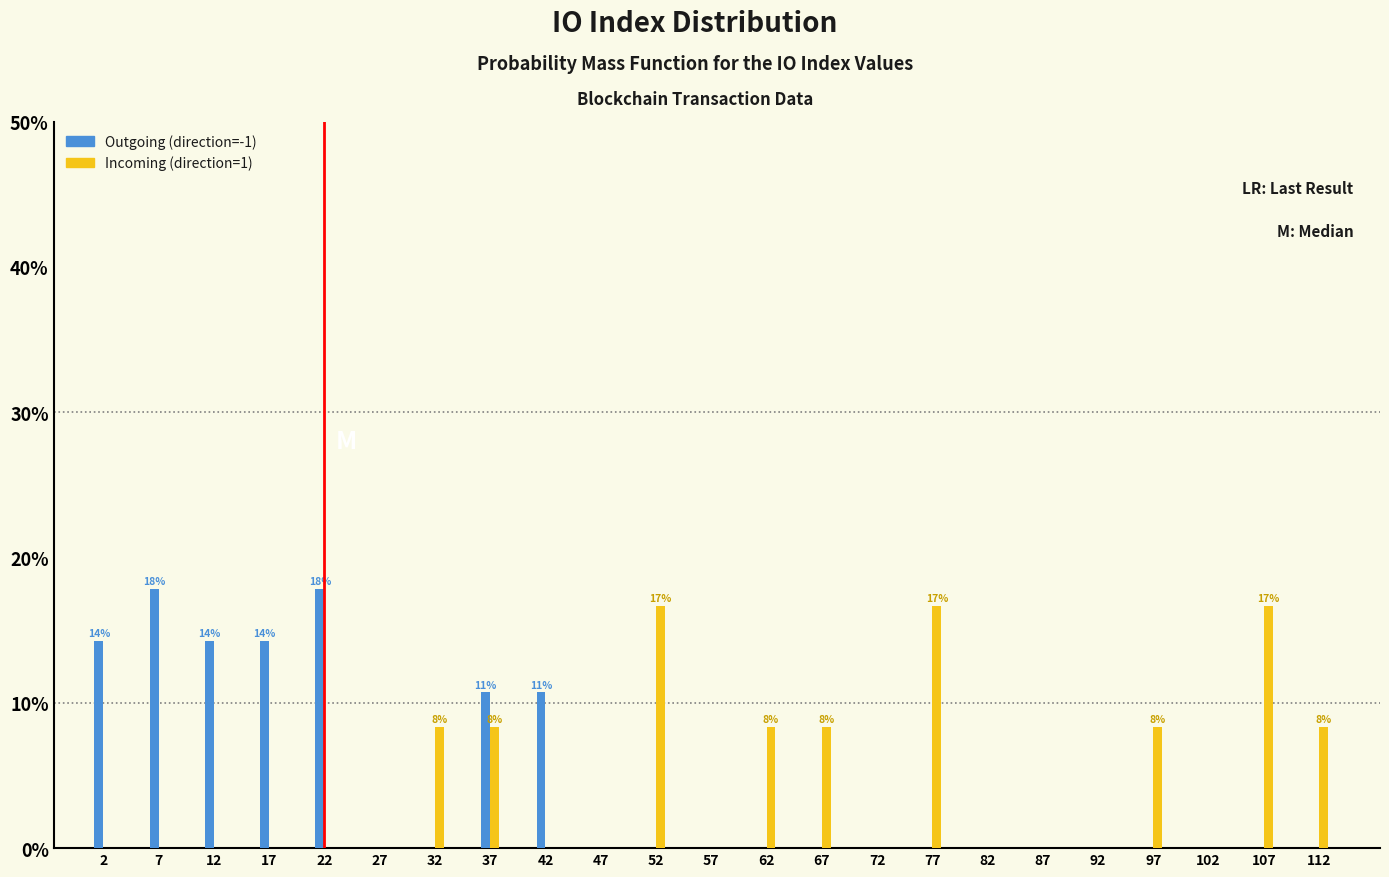

True or false: Outgoing (direction=-1) has a value of -9.5 at 72.

False